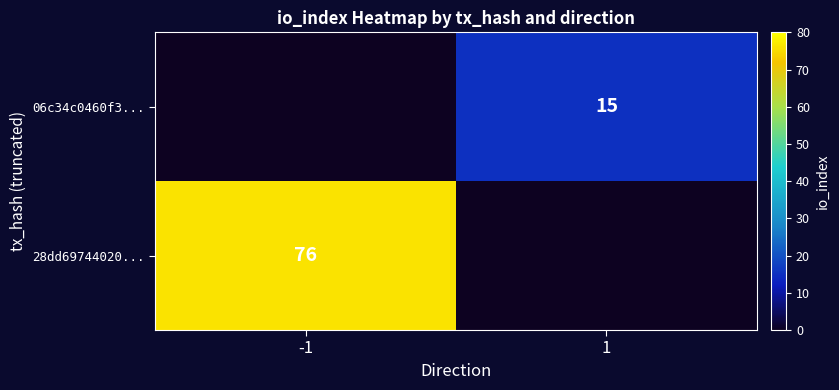

Is the value of 28dd69744020... at -1 greater than the value of 06c34c0460f3... at 1?

Yes